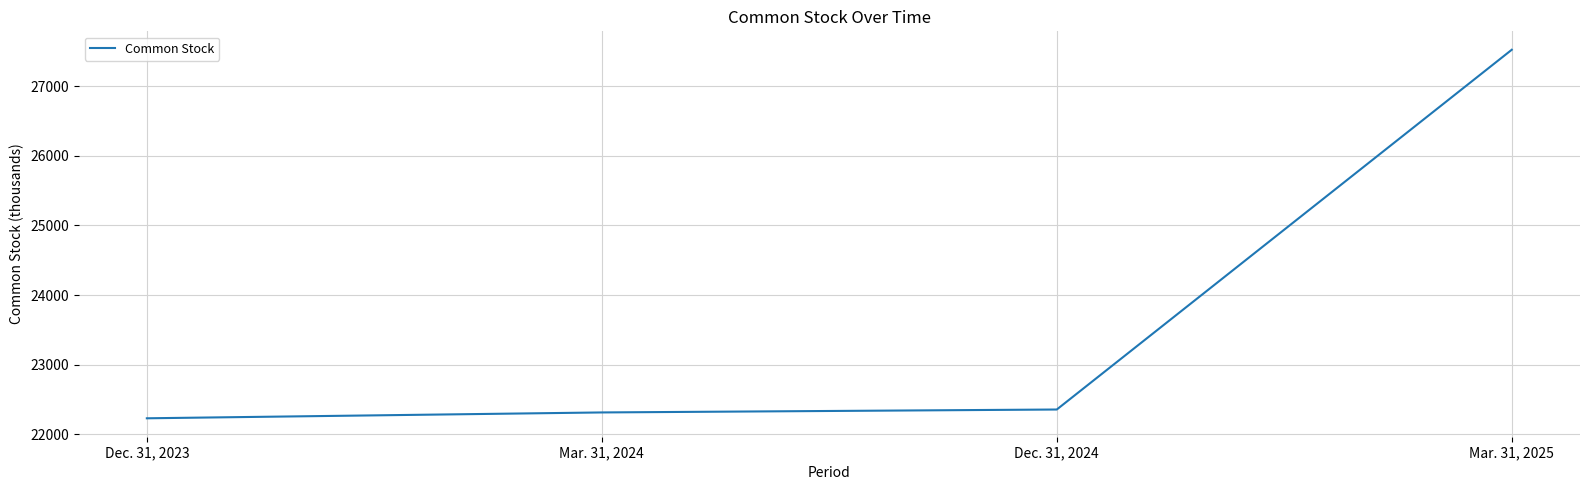

The value at Mar. 31, 2025 is 27521. True or false?

True